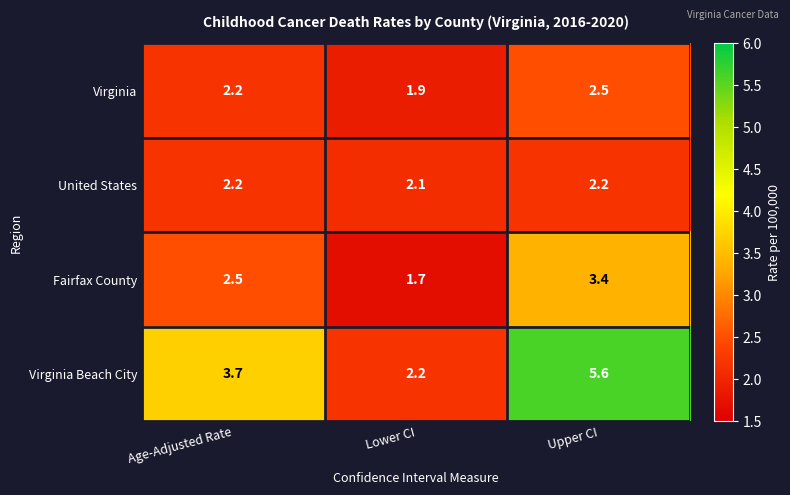

What is the difference between the maximum and minimum values in the Virginia Beach City series?

3.4